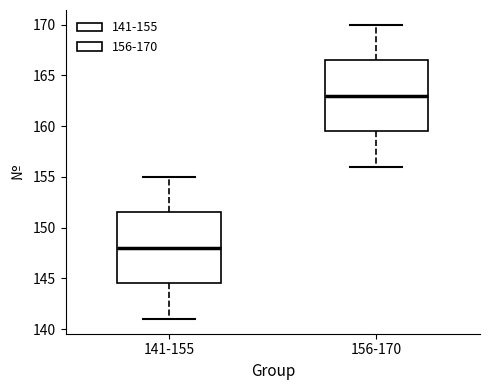

Reading left to right, read every box against the y-axis: the position of its median line, the range the box covers, and the ends of its whiskers. The values are not printed on the chart, so give them approximately, as read against the axis.

141-155: median 148.0, box 144.5 to 151.5, whiskers 141.0 to 155.0
156-170: median 163.0, box 159.5 to 166.5, whiskers 156.0 to 170.0